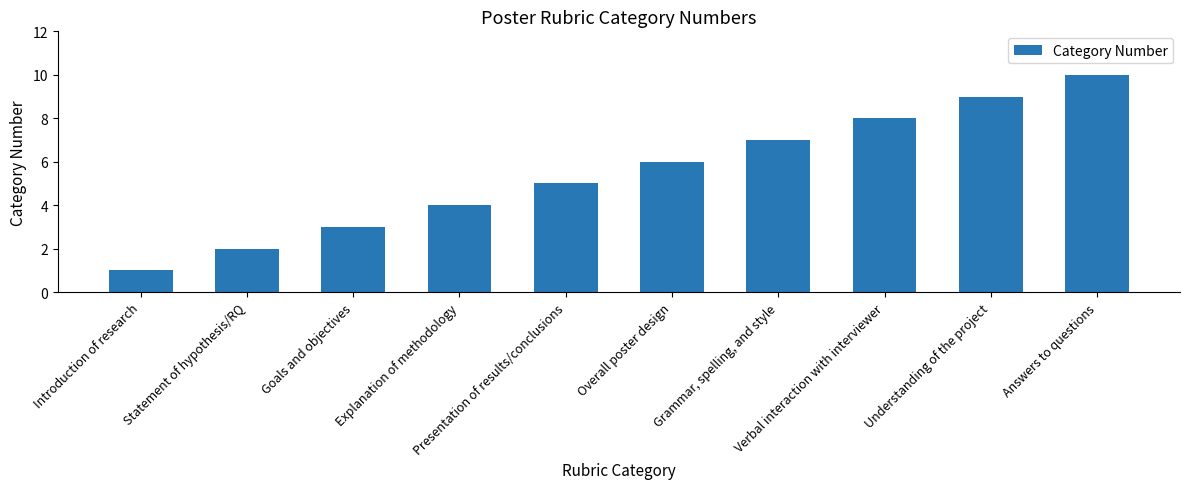

Reading left to right, list all the values displayed in this chart.

Introduction of research=1	Statement of hypothesis/RQ=2	Goals and objectives=3	Explanation of methodology=4	Presentation of results/conclusions=5	Overall poster design=6	Grammar, spelling, and style=7	Verbal interaction with interviewer=8	Understanding of the project=9	Answers to questions=10